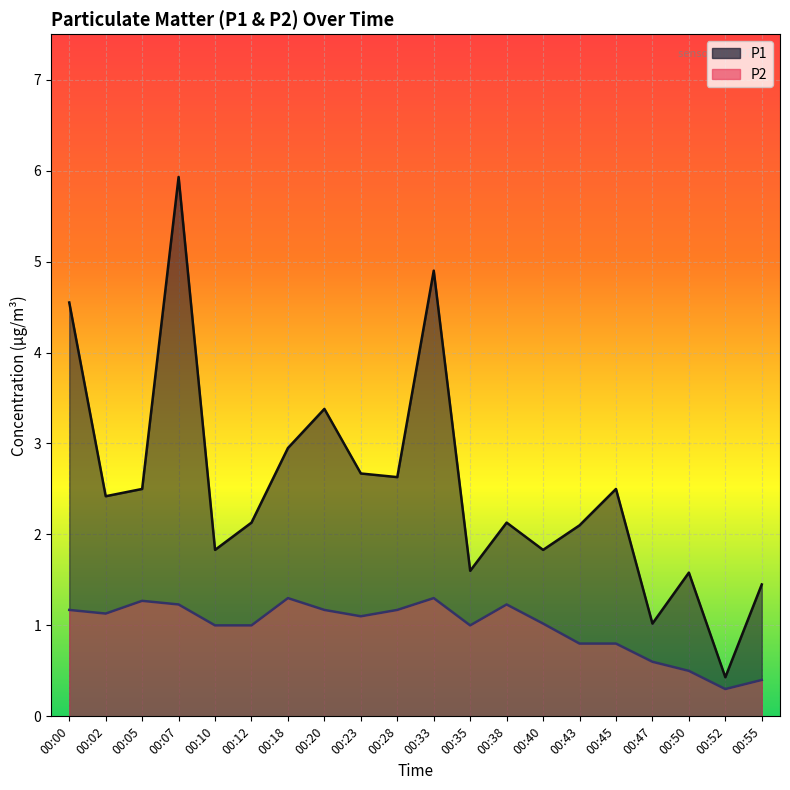

How many values in the P1 series are below 2?

7